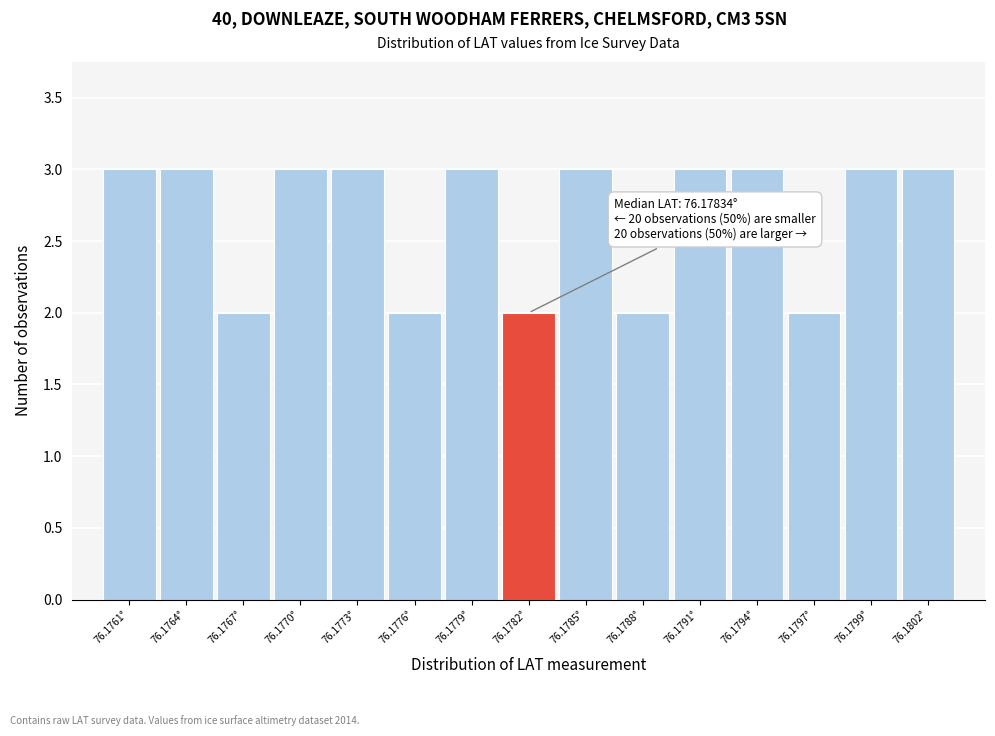

Reading right to left, what are all the values shown in this chart?

3	3	2	3	3	2	3	2	3	2	3	3	2	3	3